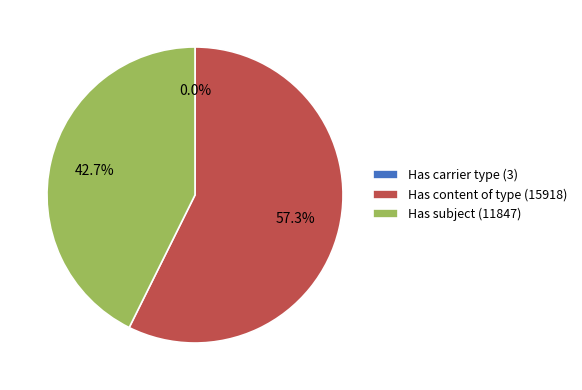

What percentage is NOT represented by Has subject (11847)?

57.3%